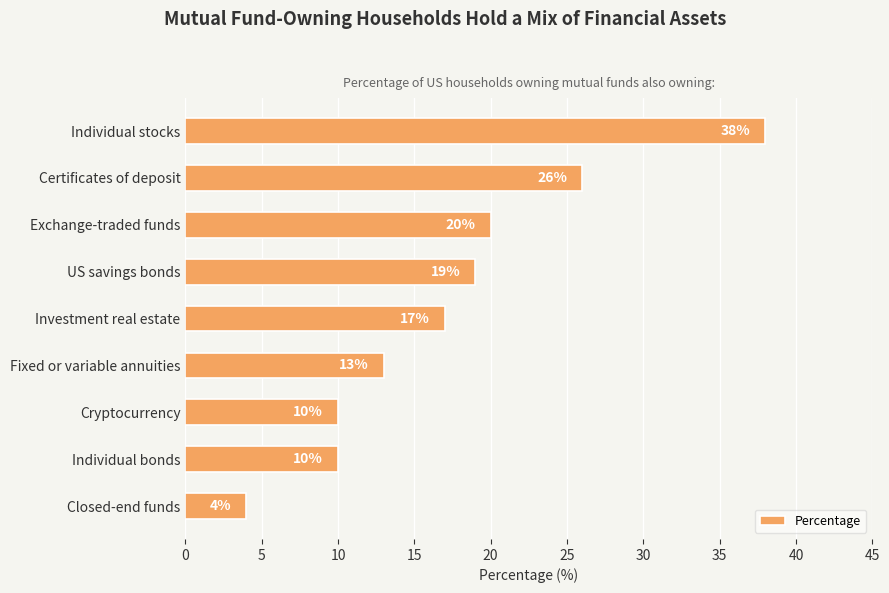

Is it true that the value at Cryptocurrency is 10?

True